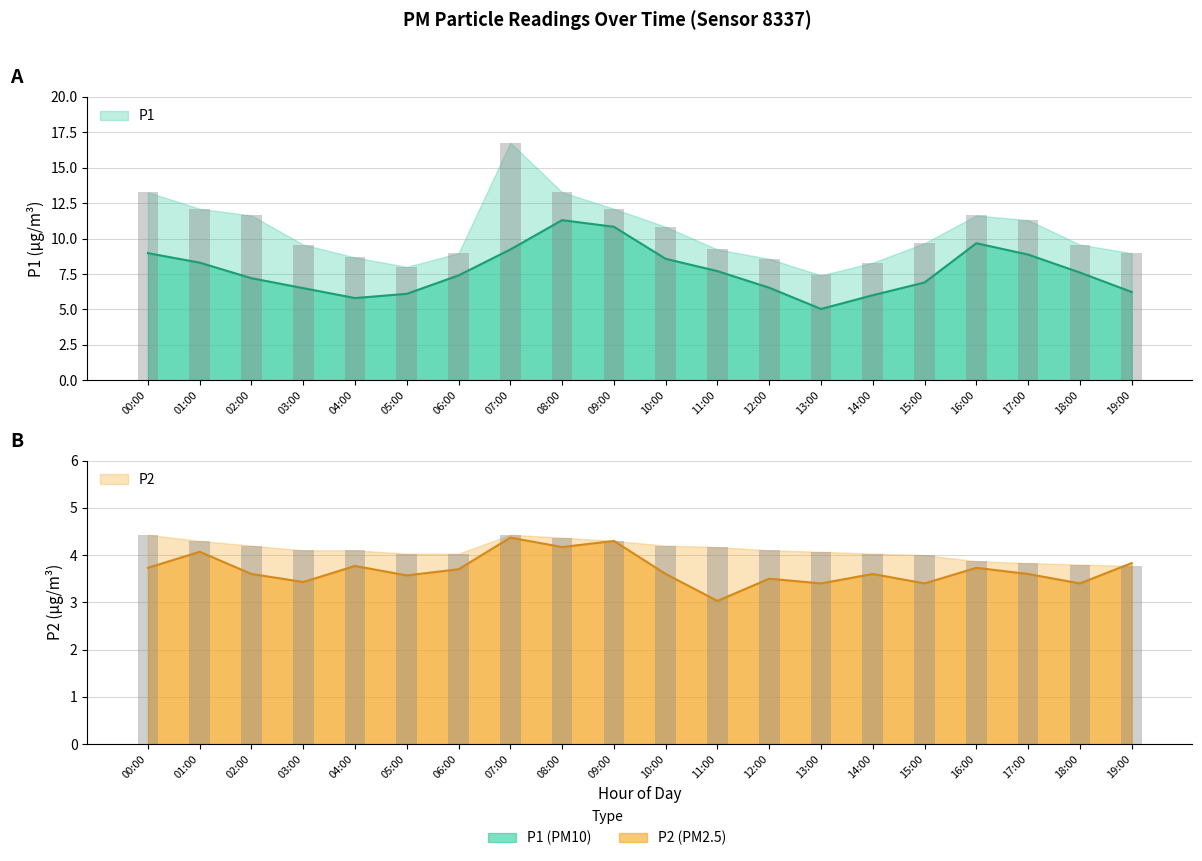

Reading right to left, transcribe all the data shown in this chart.

P1: 19:00=6.2	18:00=7.6	17:00=8.9	16:00=9.7	15:00=6.9	14:00=6.0	13:00=5.0	12:00=6.5	11:00=7.7	10:00=8.6	09:00=10.8	08:00=11.3	07:00=9.2	06:00=7.4	05:00=6.1	04:00=5.8	03:00=6.5	02:00=7.2	01:00=8.3	00:00=9.0
P1_upper: 19:00=9.0	18:00=9.6	17:00=11.3	16:00=11.6	15:00=9.7	14:00=8.3	13:00=7.4	12:00=8.6	11:00=9.2	10:00=10.8	09:00=12.1	08:00=13.3	07:00=16.8	06:00=9.0	05:00=8.0	04:00=8.7	03:00=9.6	02:00=11.6	01:00=12.1	00:00=13.3
P2: 19:00=3.8	18:00=3.4	17:00=3.6	16:00=3.7	15:00=3.4	14:00=3.6	13:00=3.4	12:00=3.5	11:00=3.0	10:00=3.6	09:00=4.3	08:00=4.2	07:00=4.4	06:00=3.7	05:00=3.6	04:00=3.8	03:00=3.4	02:00=3.6	01:00=4.1	00:00=3.7
P2_upper: 19:00=3.8	18:00=3.8	17:00=3.8	16:00=3.9	15:00=4.0	14:00=4.0	13:00=4.1	12:00=4.1	11:00=4.2	10:00=4.2	09:00=4.3	08:00=4.4	07:00=4.4	06:00=4.0	05:00=4.0	04:00=4.1	03:00=4.1	02:00=4.2	01:00=4.3	00:00=4.4